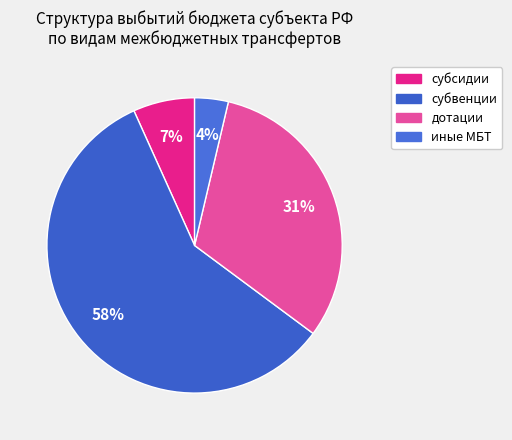

Count the number of slices in the pie.

4